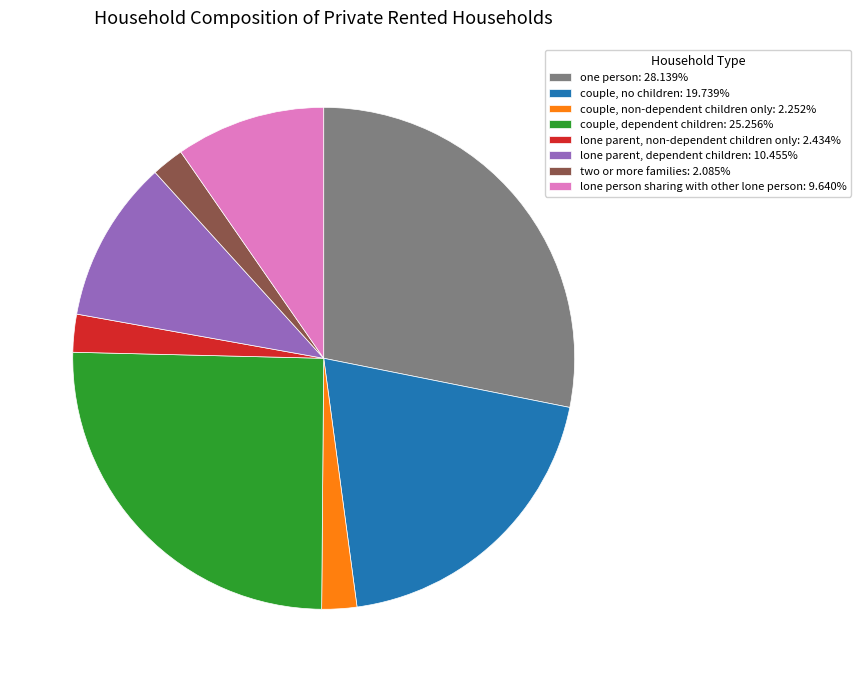

How many slices are in this pie chart?

8